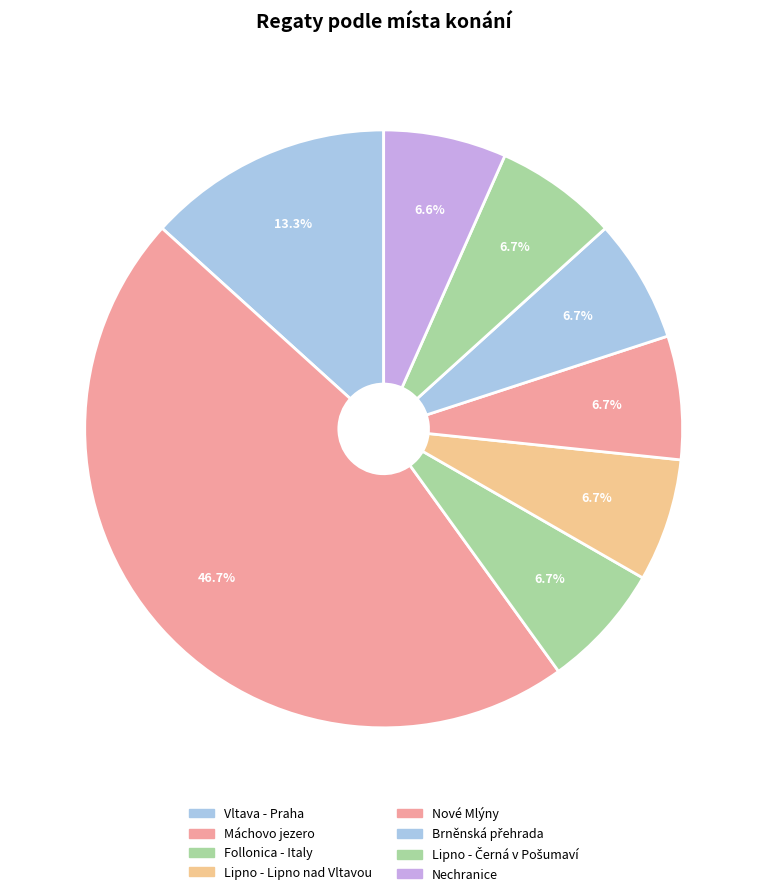

How many segments does this pie chart have?

8